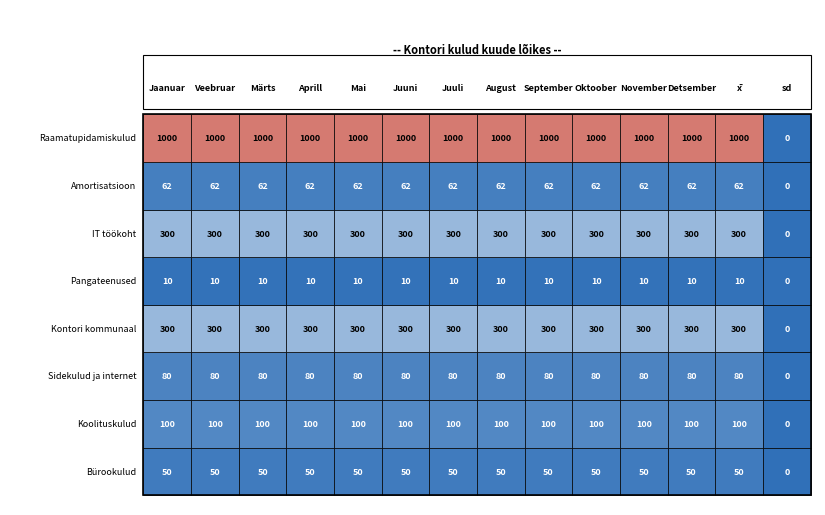

What is the average value of the Koolituskulud series?

100